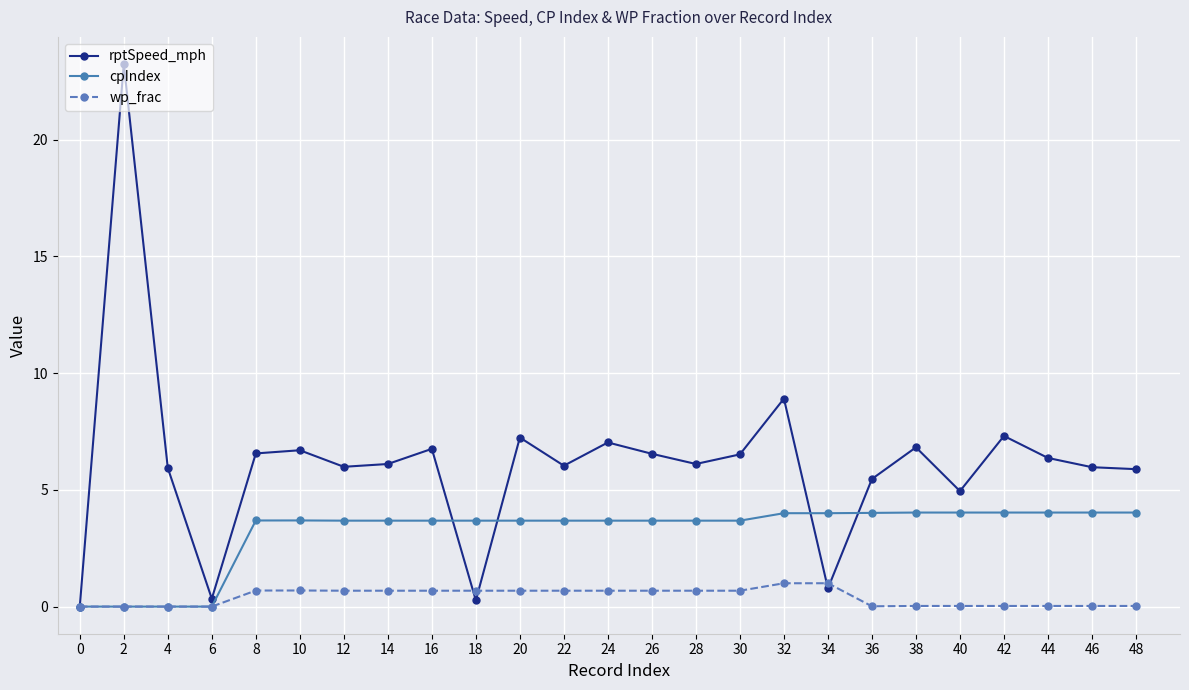

True or false: rptSpeed_mph and cpIndex intersect in this chart.

True